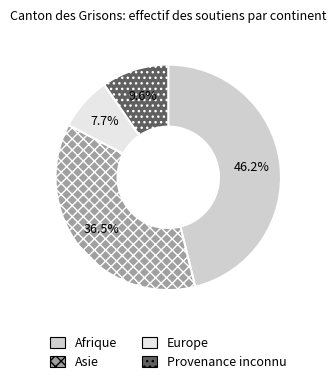

Is there a majority slice in this chart?

No